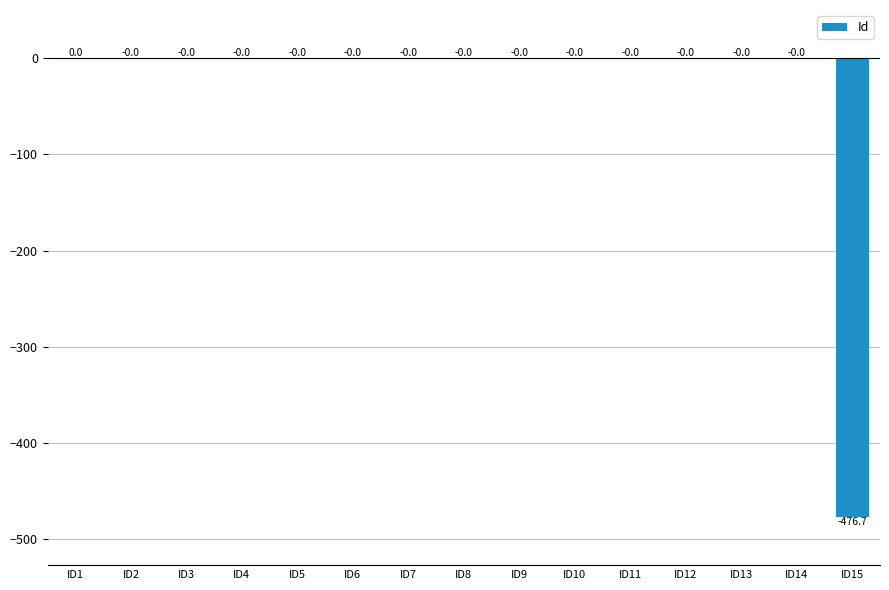

Is it true that the value at ID6 is -211.1?

False